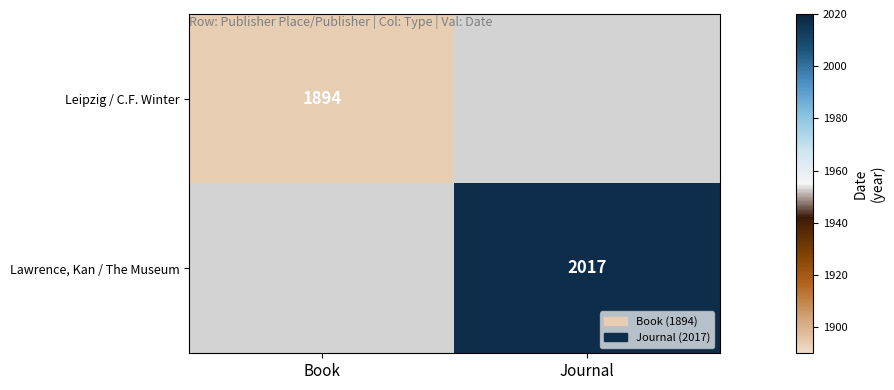

Is the value of Leipzig / C.F. Winter at Book greater than the value of Lawrence, Kan / The Museum at Journal?

No